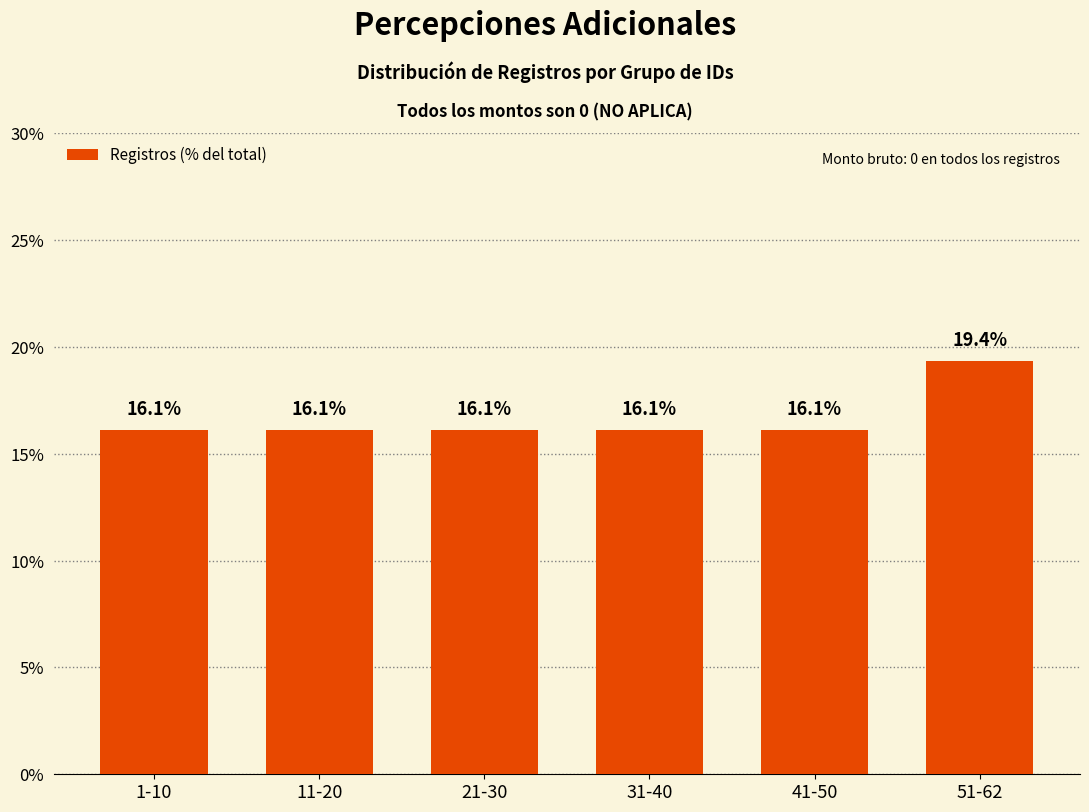

At which label is the value closest to 0?

1-10